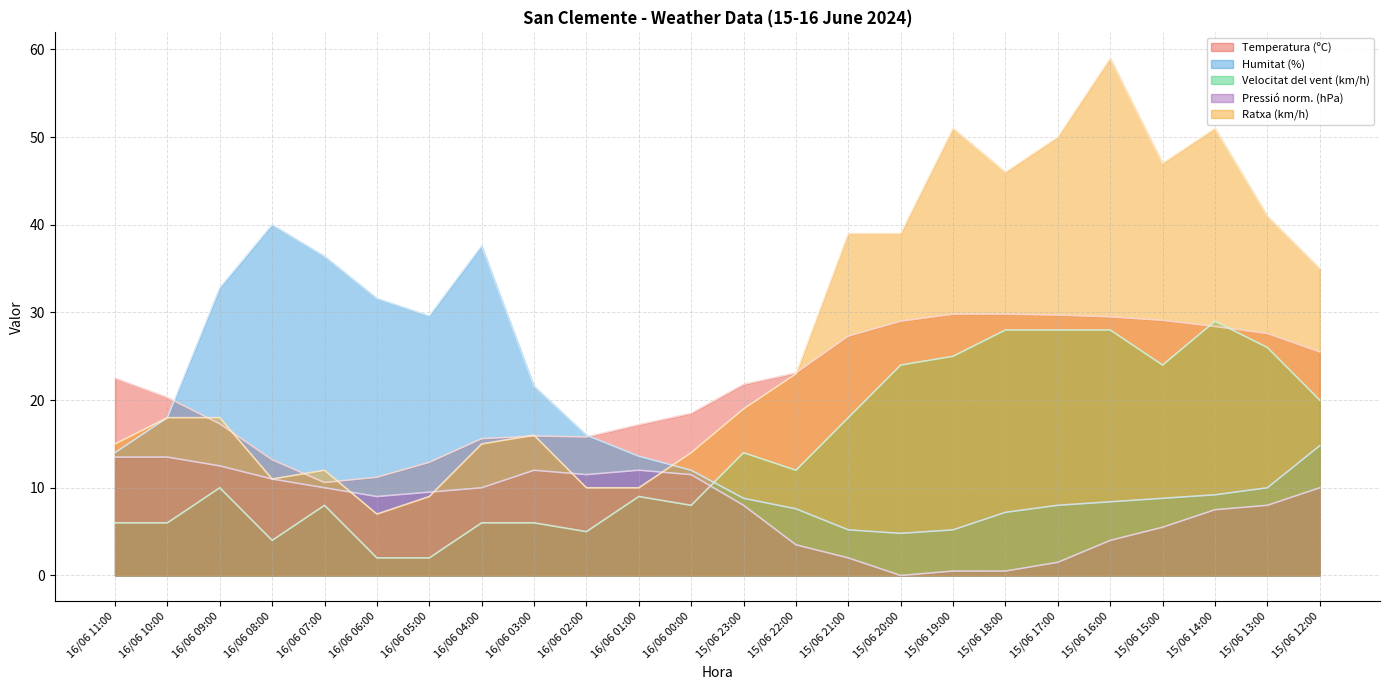

At 16/06 10:00, list the series in order from largest to smallest.

Temperatura (ºC), Humitat (%), Ratxa (km/h), Pressió (hPa), Velocitat del vent (km/h)